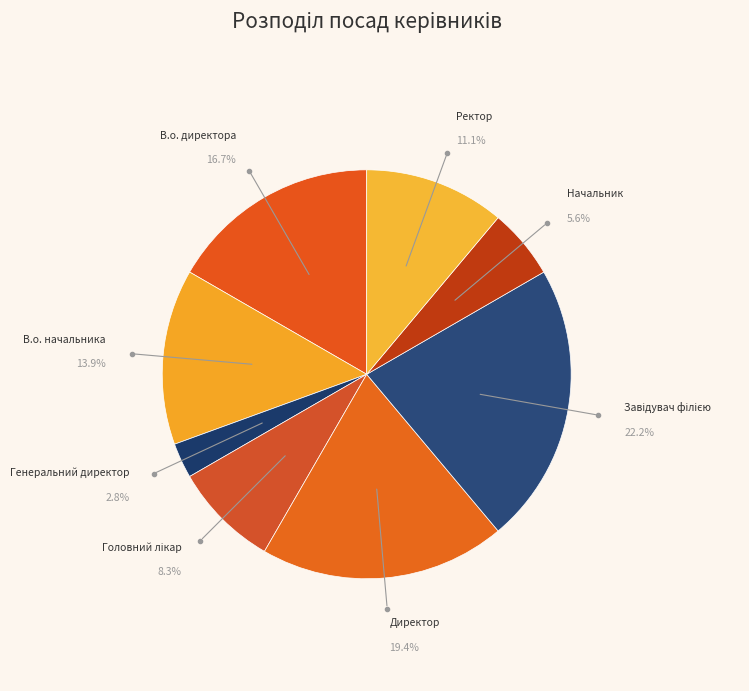

Rank the categories by value from lowest to highest.

Генеральний директор, Начальник, Головний лікар, Ректор, В.о. начальника, В.о. директора, Директор, Завідувач філією